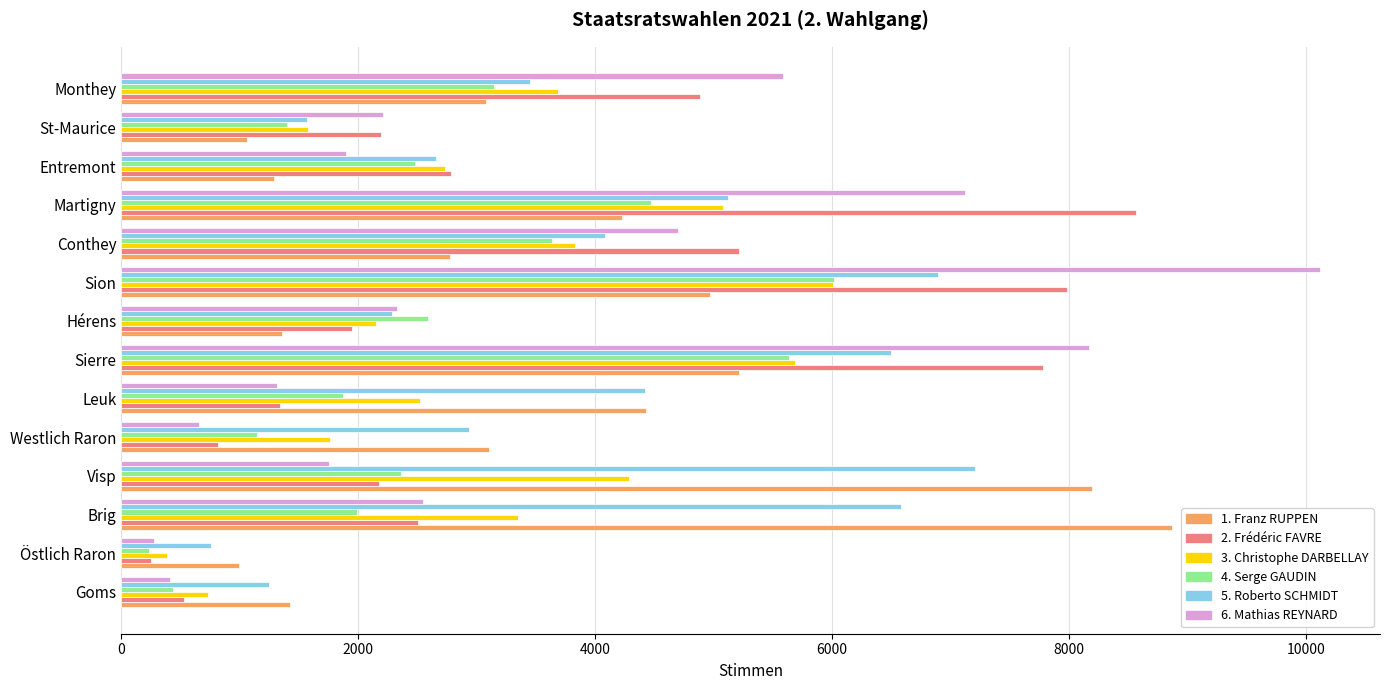

What is the difference between the maximum and minimum values in the 6. Mathias REYNARD series?

9840